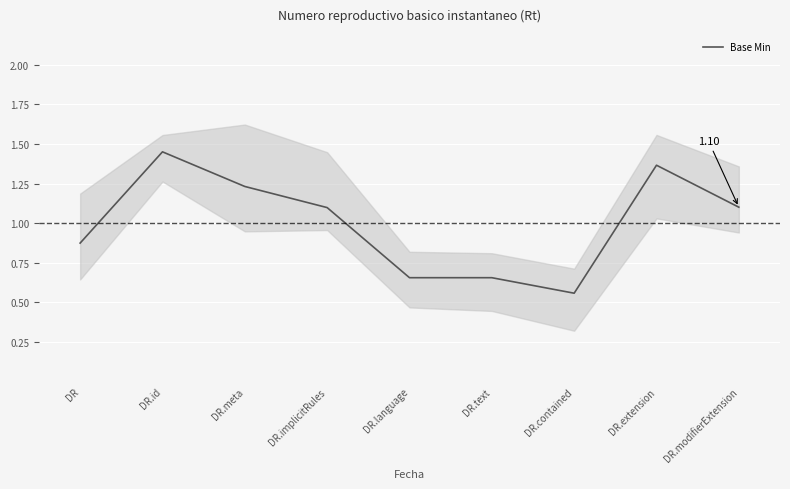

At which category does the chart reach its minimum across all series?

DR.contained